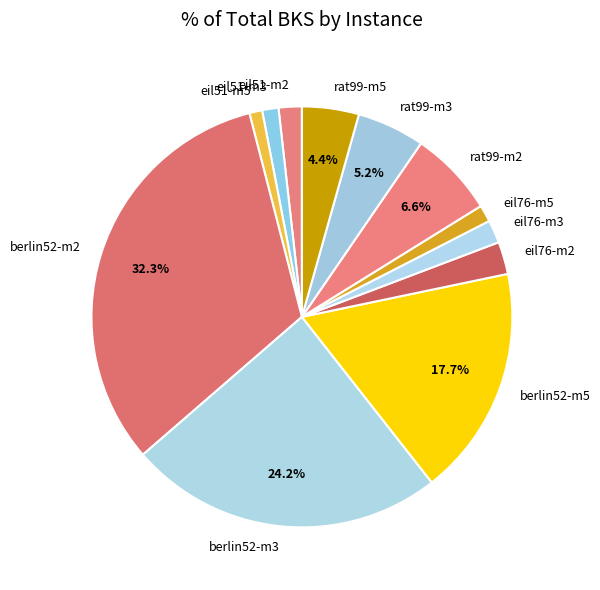

Is the sum of berlin52-m5 and rat99-m5 greater than half?

No